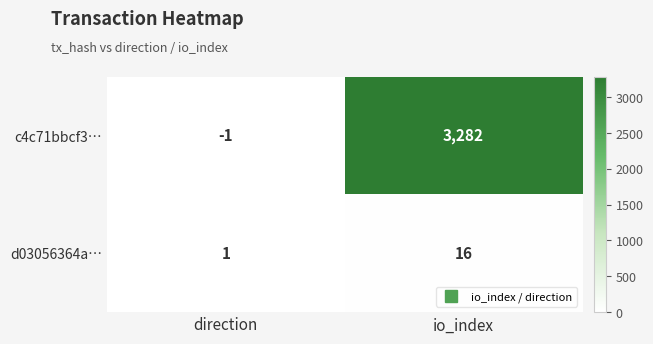

Is it true that d03056364a… equals 16 at io_index?

True